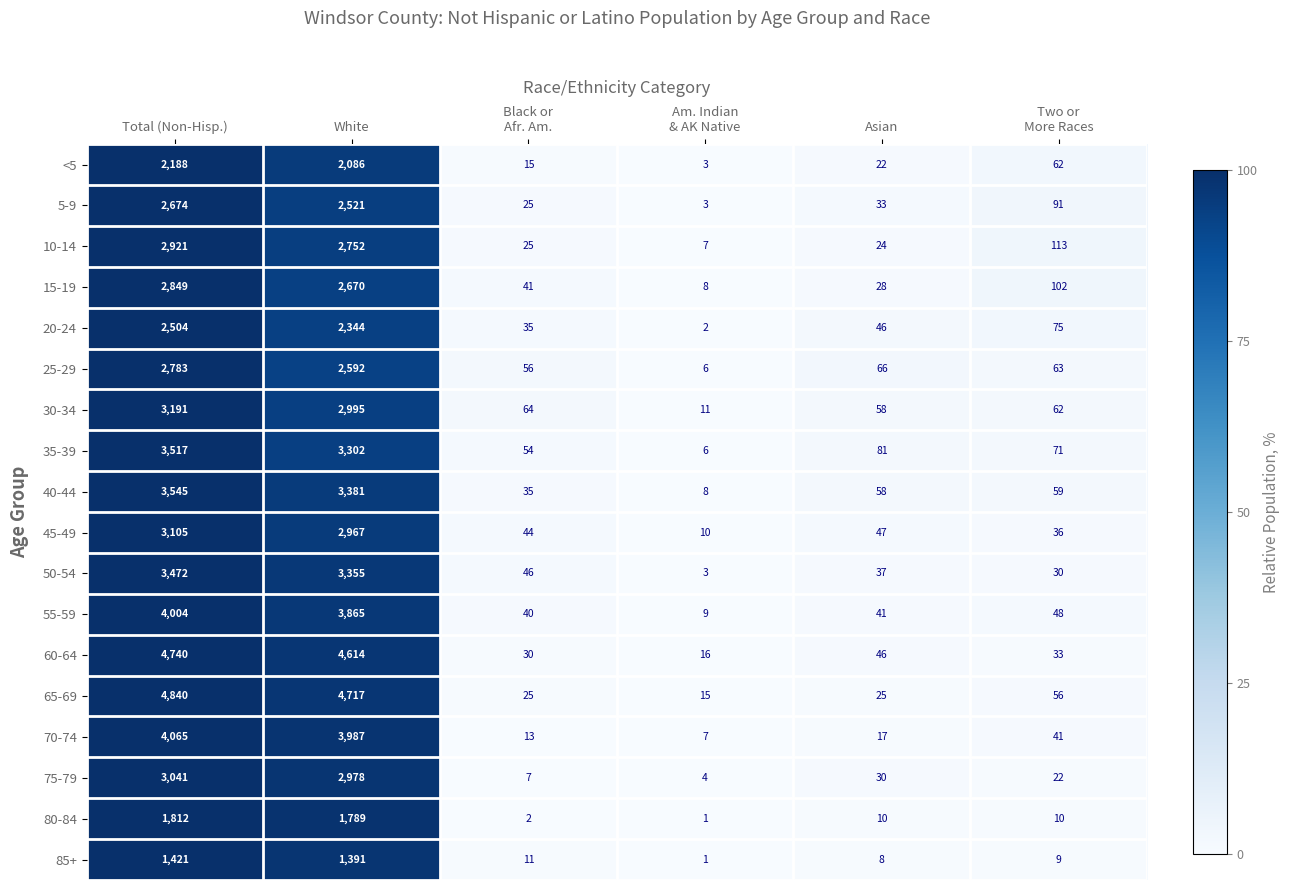

True or false: 85+ has a value of 813 at White.

False